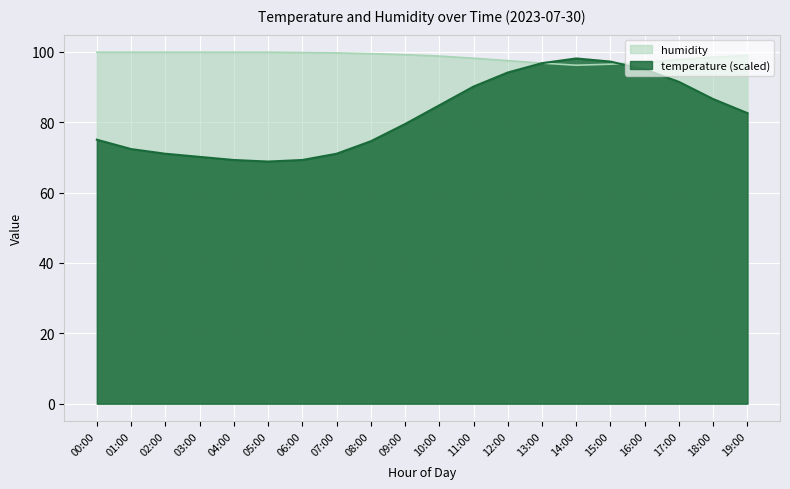

At how many categories does at least one series exceed 80?

20